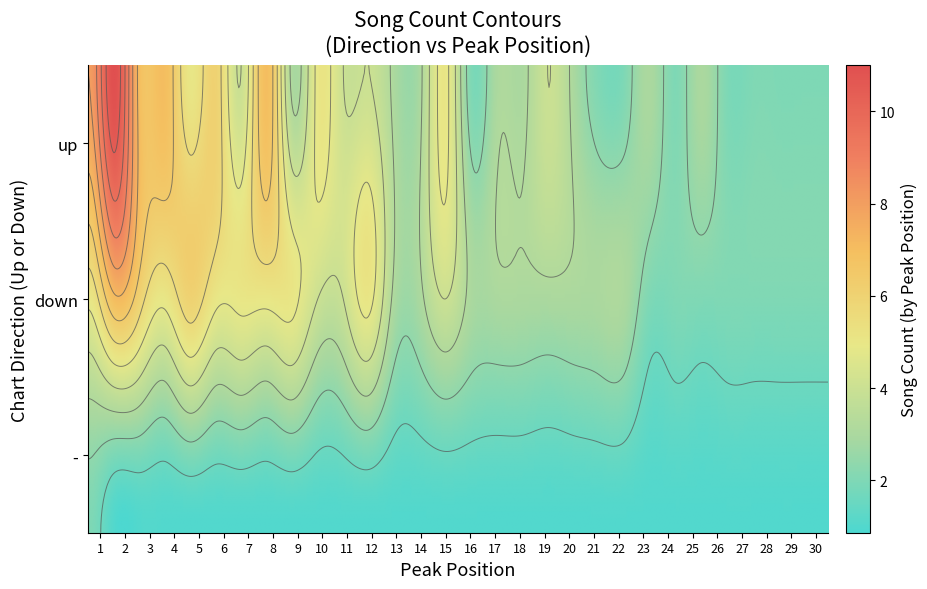

At how many categories does at least one series exceed 1?

30